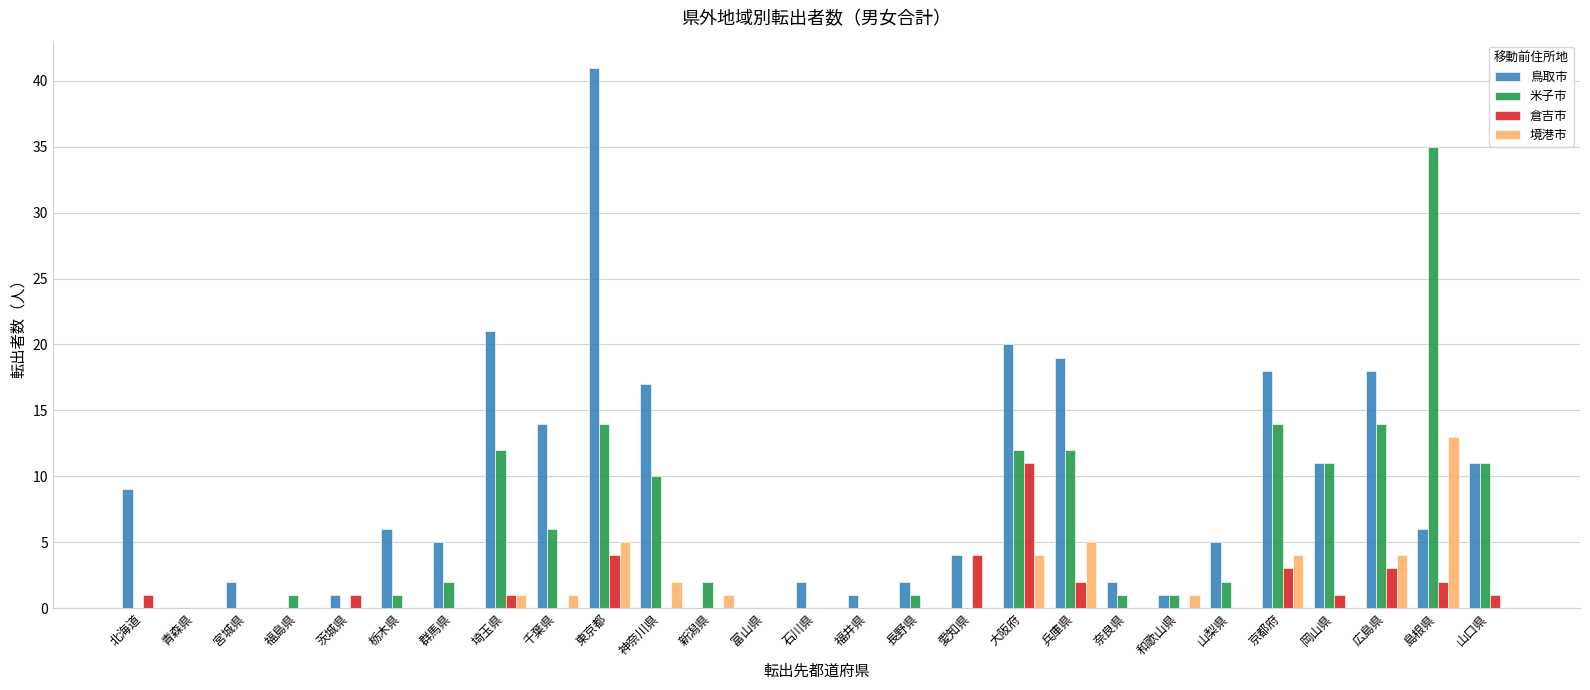

Reading right to left, what are all the values shown in this chart?

鳥取市: 山口県=11	島根県=6	広島県=18	岡山県=11	京都府=18	山梨県=5	和歌山県=1	奈良県=2	兵庫県=19	大阪府=20	愛知県=4	長野県=2	福井県=1	石川県=2	富山県=0	新潟県=0	神奈川県=17	東京都=41	千葉県=14	埼玉県=21	群馬県=5	栃木県=6	茨城県=1	福島県=0	宮城県=2	青森県=0	北海道=9
米子市: 山口県=11	島根県=35	広島県=14	岡山県=11	京都府=14	山梨県=2	和歌山県=1	奈良県=1	兵庫県=12	大阪府=12	愛知県=0	長野県=1	福井県=0	石川県=0	富山県=0	新潟県=2	神奈川県=10	東京都=14	千葉県=6	埼玉県=12	群馬県=2	栃木県=1	茨城県=0	福島県=1	宮城県=0	青森県=0	北海道=0
倉吉市: 山口県=1	島根県=2	広島県=3	岡山県=1	京都府=3	山梨県=0	和歌山県=0	奈良県=0	兵庫県=2	大阪府=11	愛知県=4	長野県=0	福井県=0	石川県=0	富山県=0	新潟県=0	神奈川県=0	東京都=4	千葉県=0	埼玉県=1	群馬県=0	栃木県=0	茨城県=1	福島県=0	宮城県=0	青森県=0	北海道=1
境港市: 山口県=0	島根県=13	広島県=4	岡山県=0	京都府=4	山梨県=0	和歌山県=1	奈良県=0	兵庫県=5	大阪府=4	愛知県=0	長野県=0	福井県=0	石川県=0	富山県=0	新潟県=1	神奈川県=2	東京都=5	千葉県=1	埼玉県=1	群馬県=0	栃木県=0	茨城県=0	福島県=0	宮城県=0	青森県=0	北海道=0